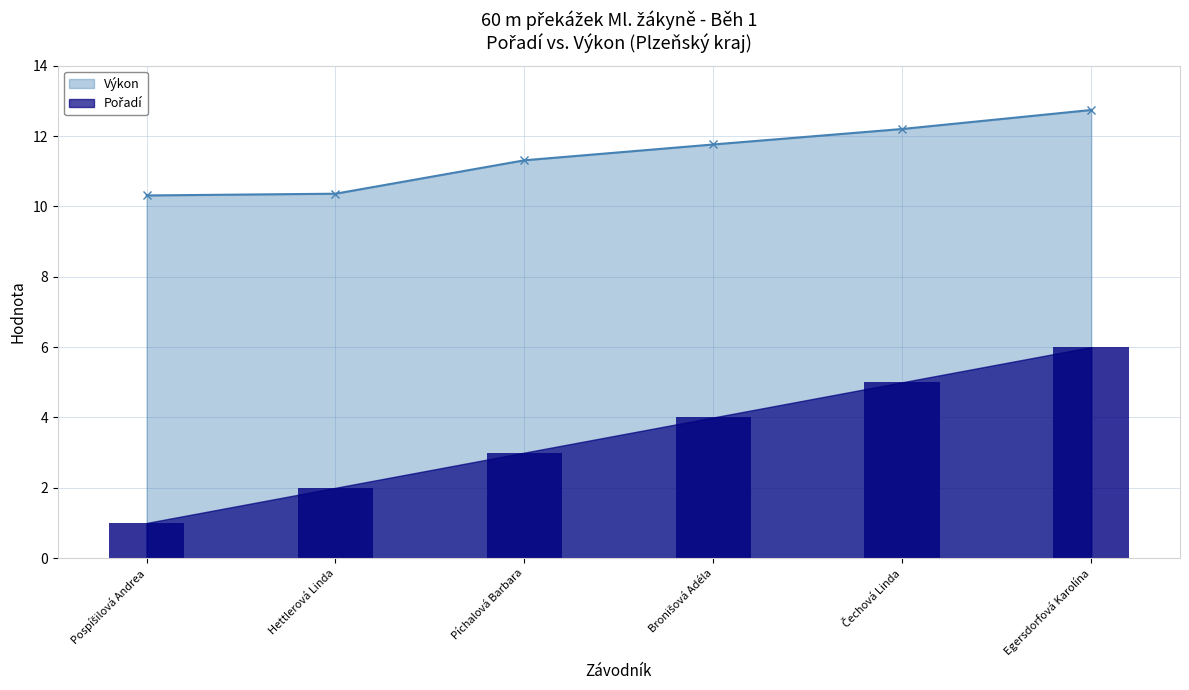

How many Pořadí values are between 2 and 5?

4